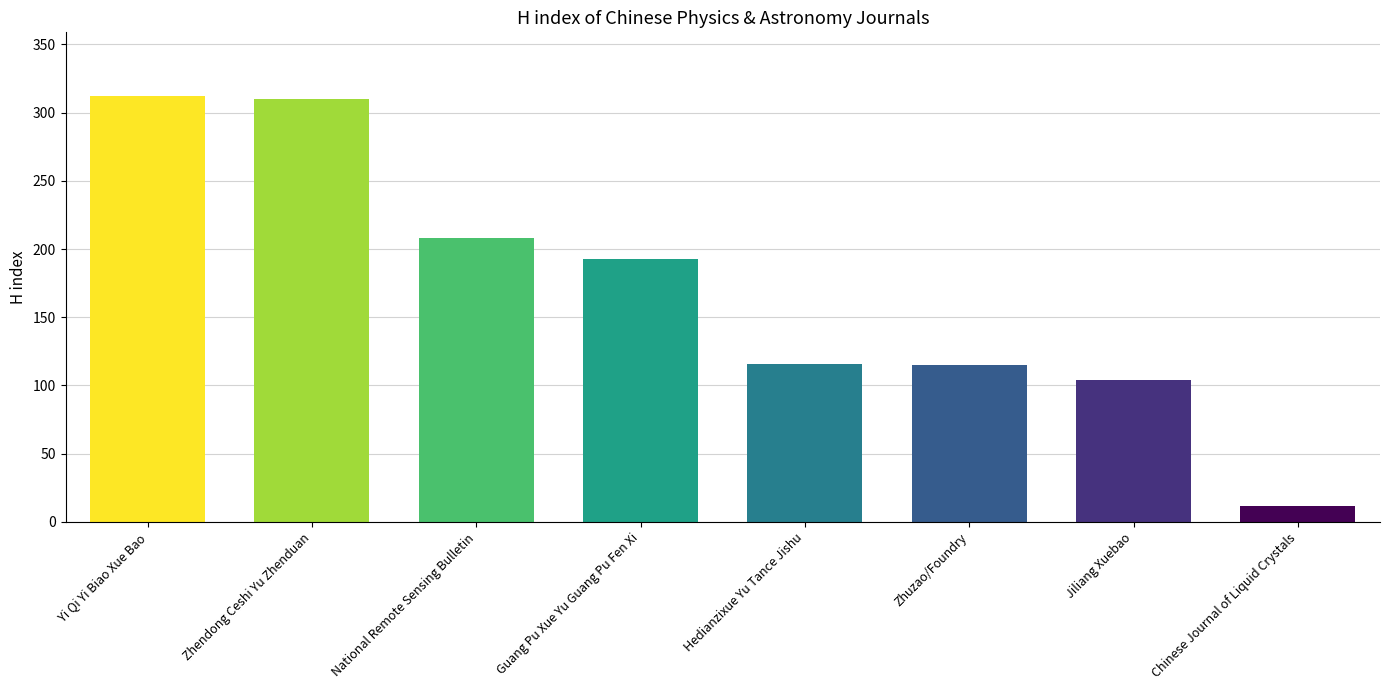

What is the difference between the maximum and minimum values?

300